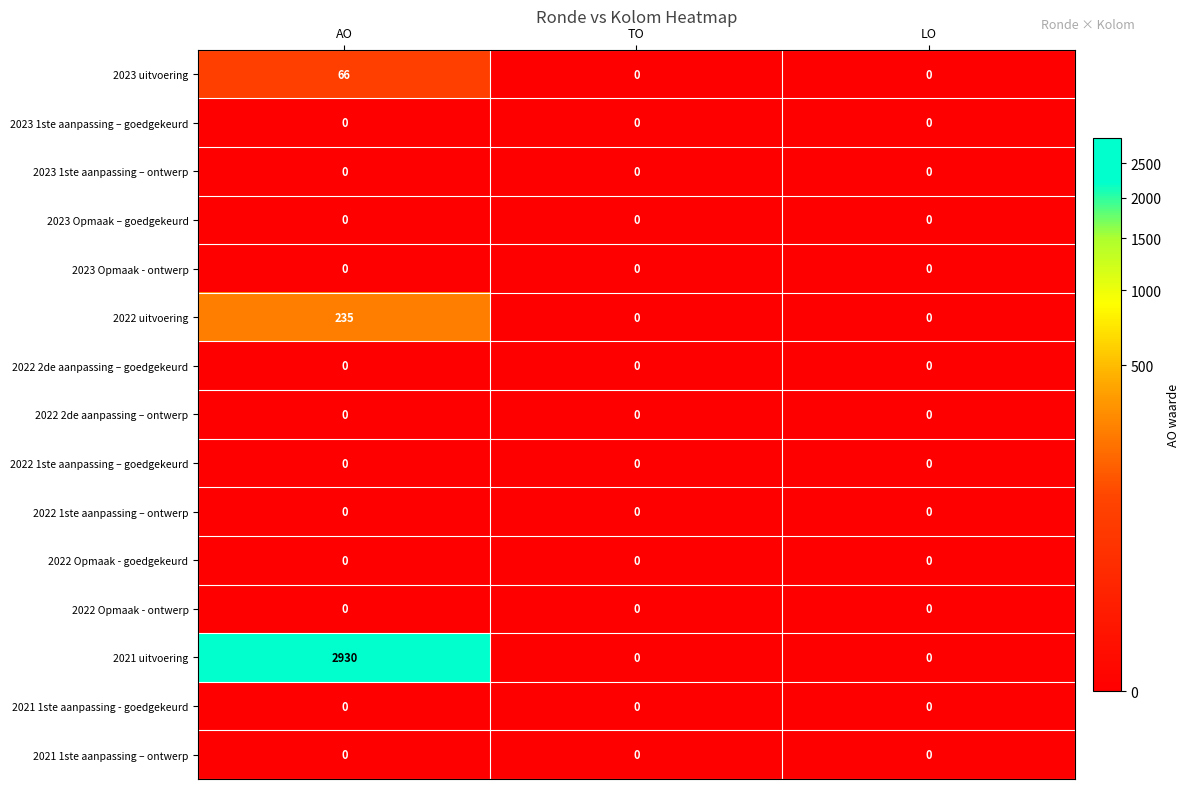

Which series has the largest total across all categories?

2021 uitvoering